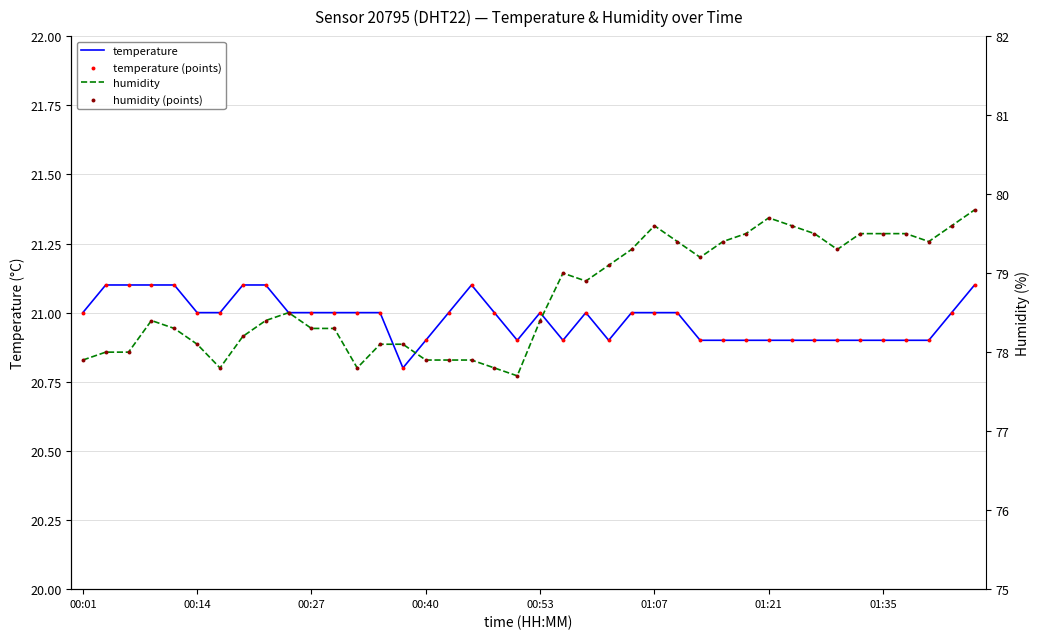

What are all the series names shown in the legend?

temperature, temperature (points), humidity, humidity (points)